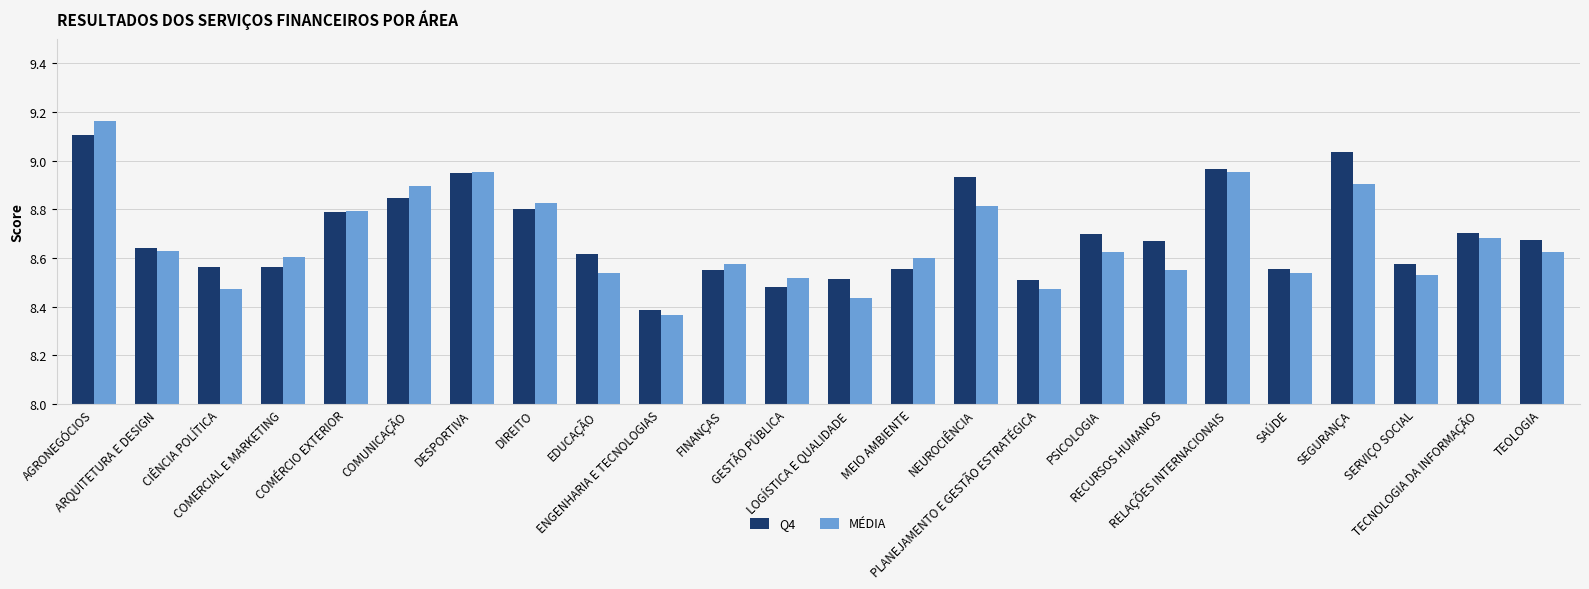

How many groups of bars are there?

24